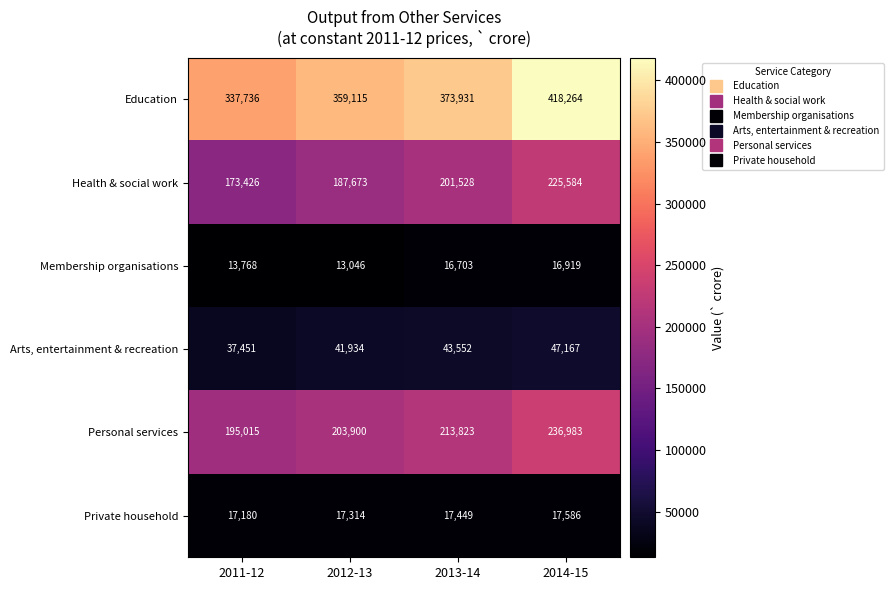

What is the smallest value displayed?

13046